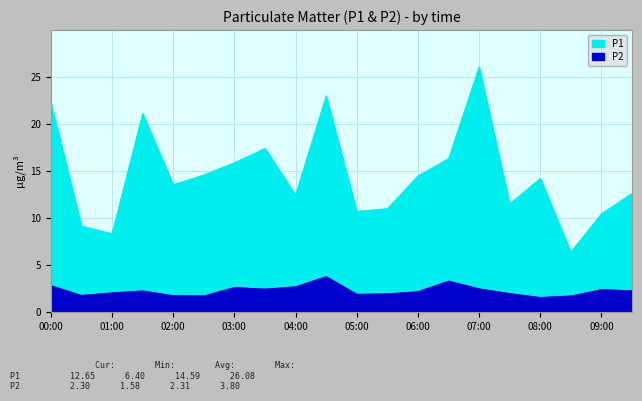

True or false: P2 and P1 intersect in this chart.

False